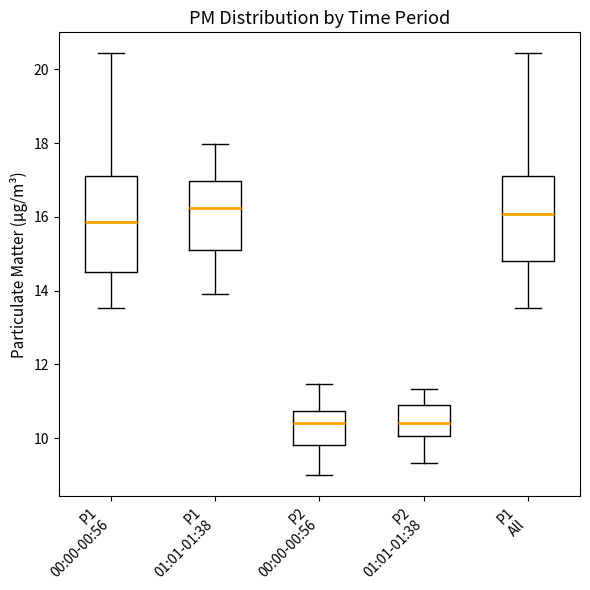

Reading left to right, read every box against the y-axis: the position of its median line, the range the box covers, and the ends of its whiskers. The values are not printed on the chart, so give them approximately, as read against the axis.

P1 00:00-00:56: median 15.8, box 14.6 to 17.2, whiskers 13.6 to 20.4
P1 01:01-01:38: median 16.2, box 15.2 to 17.0, whiskers 14.0 to 18.0
P2 00:00-00:56: median 10.4, box 9.8 to 10.8, whiskers 9.0 to 11.4
P2 01:01-01:38: median 10.4, box 10.0 to 11.0, whiskers 9.4 to 11.4
P1 All: median 16.0, box 14.8 to 17.2, whiskers 13.6 to 20.4